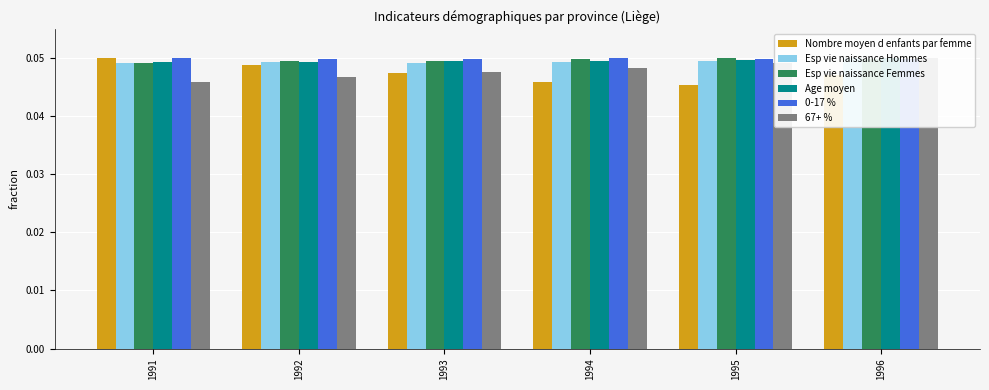

Which series has the widest spread of values?

Nombre moyen d enfants par femme